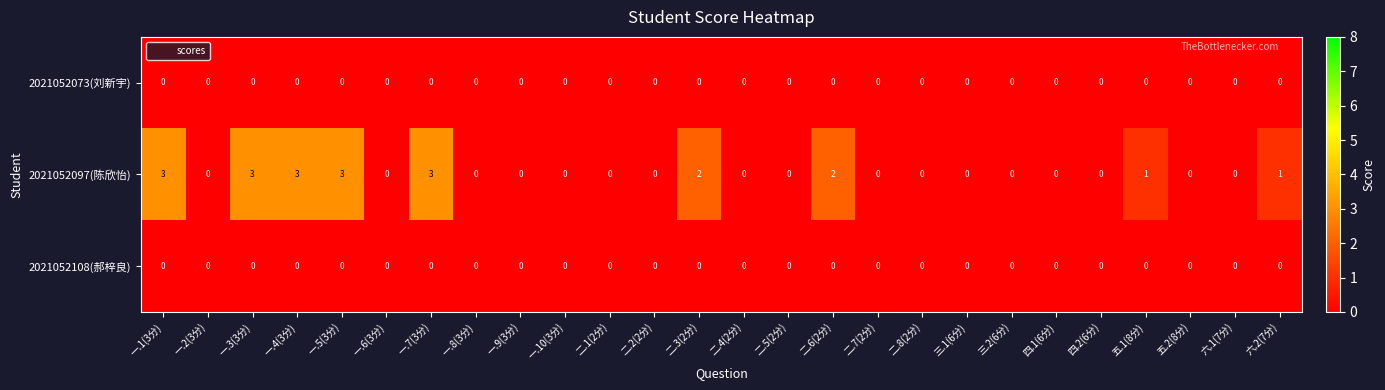

Is it true that 2021052108(郝梓良) equals 0 at 四.1(6分)?

True